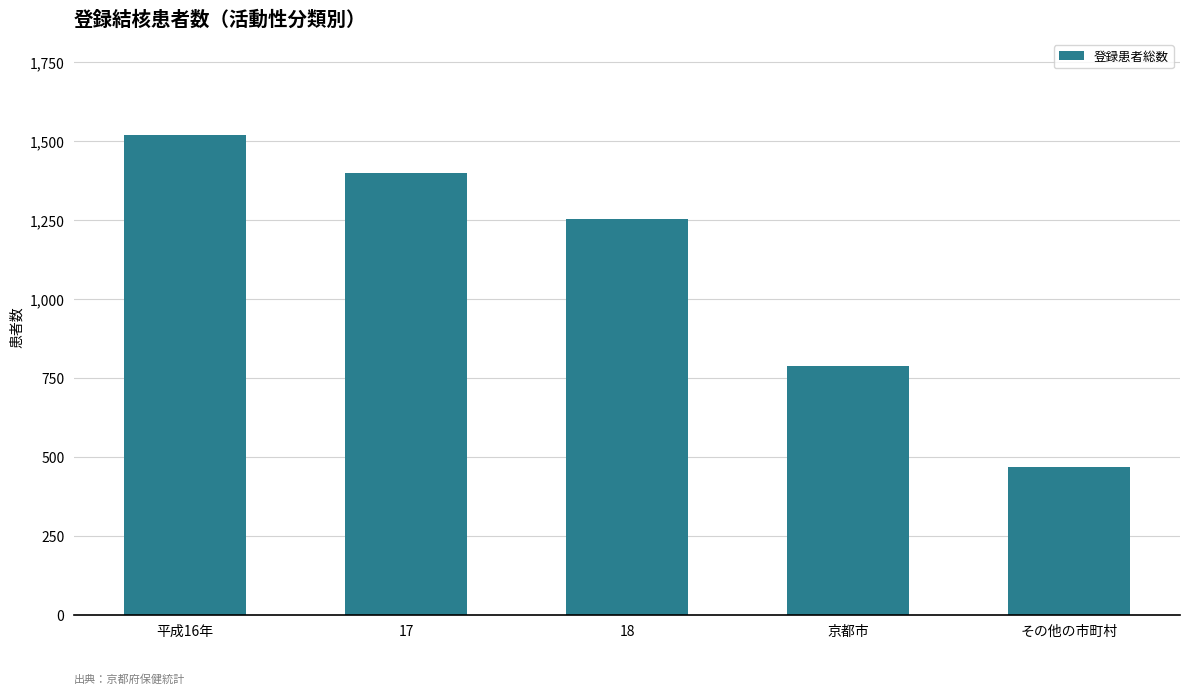

At which label is the value closest to 993?

京都市